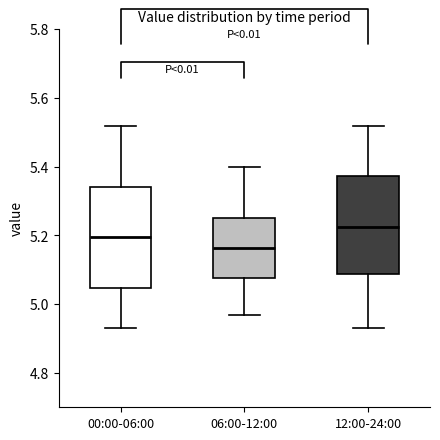

Reading left to right, read every box against the y-axis: the position of its median line, the range the box covers, and the ends of its whiskers. The values are not printed on the chart, so give them approximately, as read against the axis.

00:00-06:00: median 5.20, box 5.04 to 5.34, whiskers 4.94 to 5.52
06:00-12:00: median 5.16, box 5.08 to 5.26, whiskers 4.98 to 5.40
12:00-24:00: median 5.22, box 5.08 to 5.38, whiskers 4.94 to 5.52